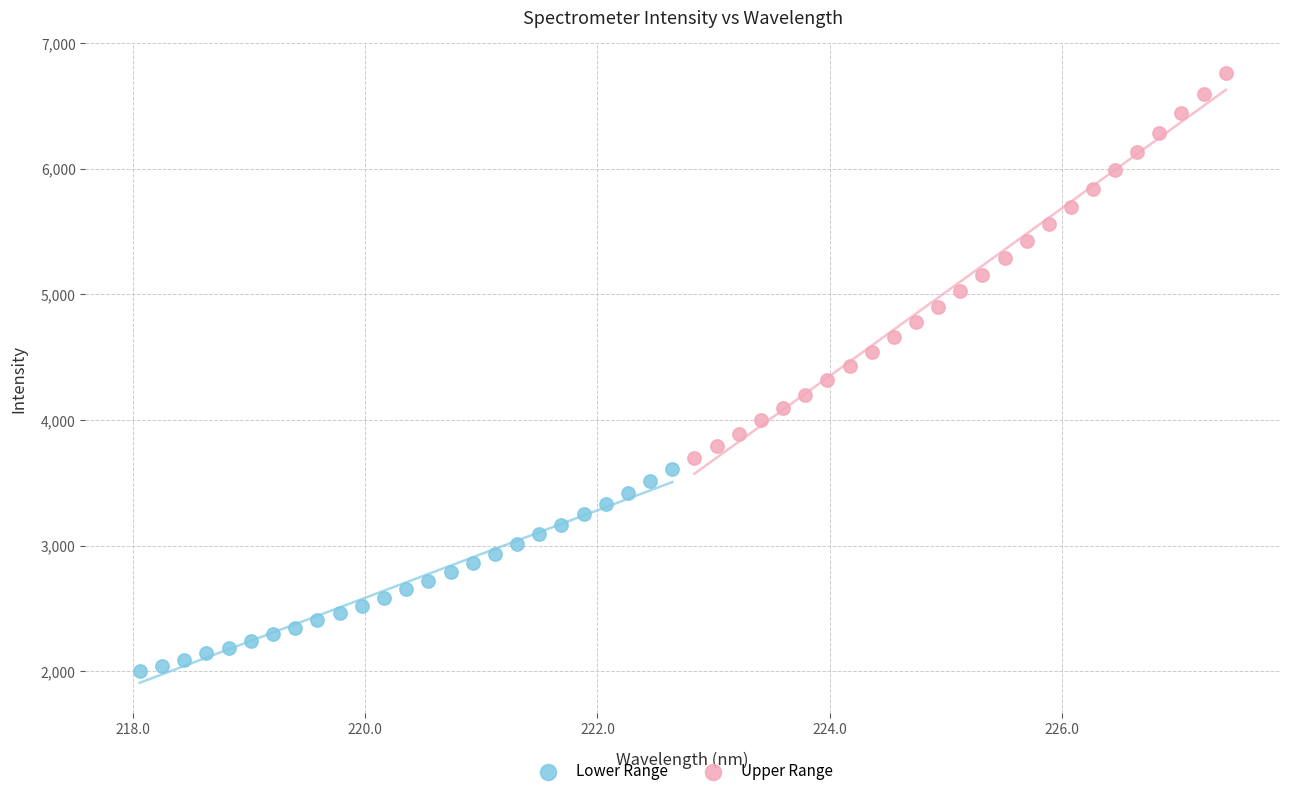

Which series reaches the maximum Y coordinate?

Upper Range